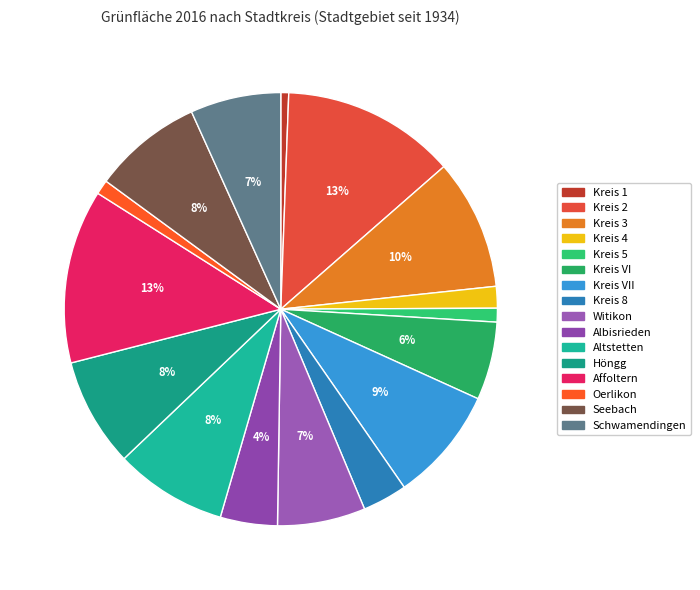

How many slices are in this pie chart?

16